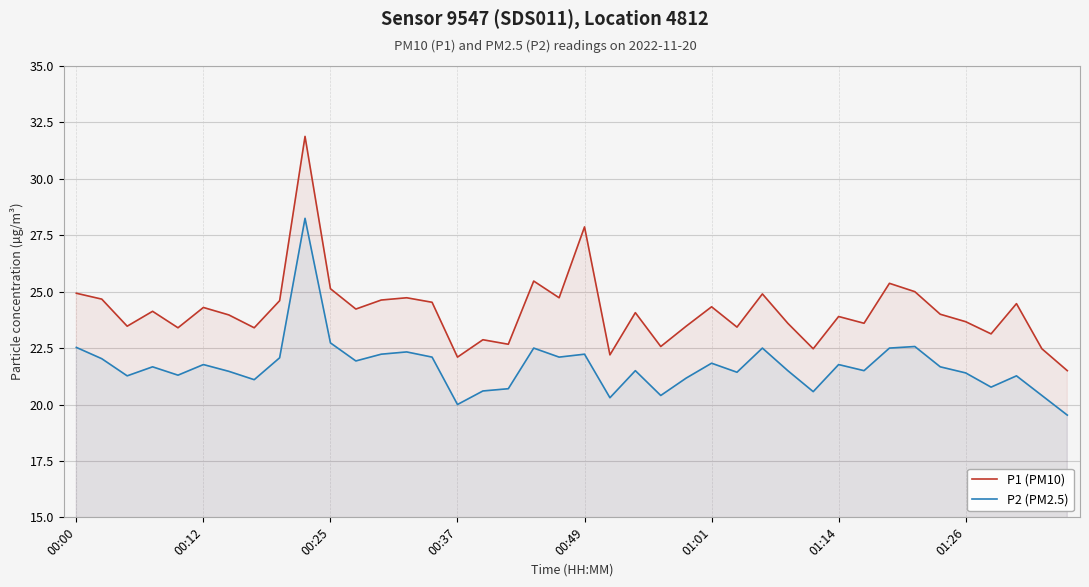

How many interior local valleys does the P1 (PM10) series have?

13